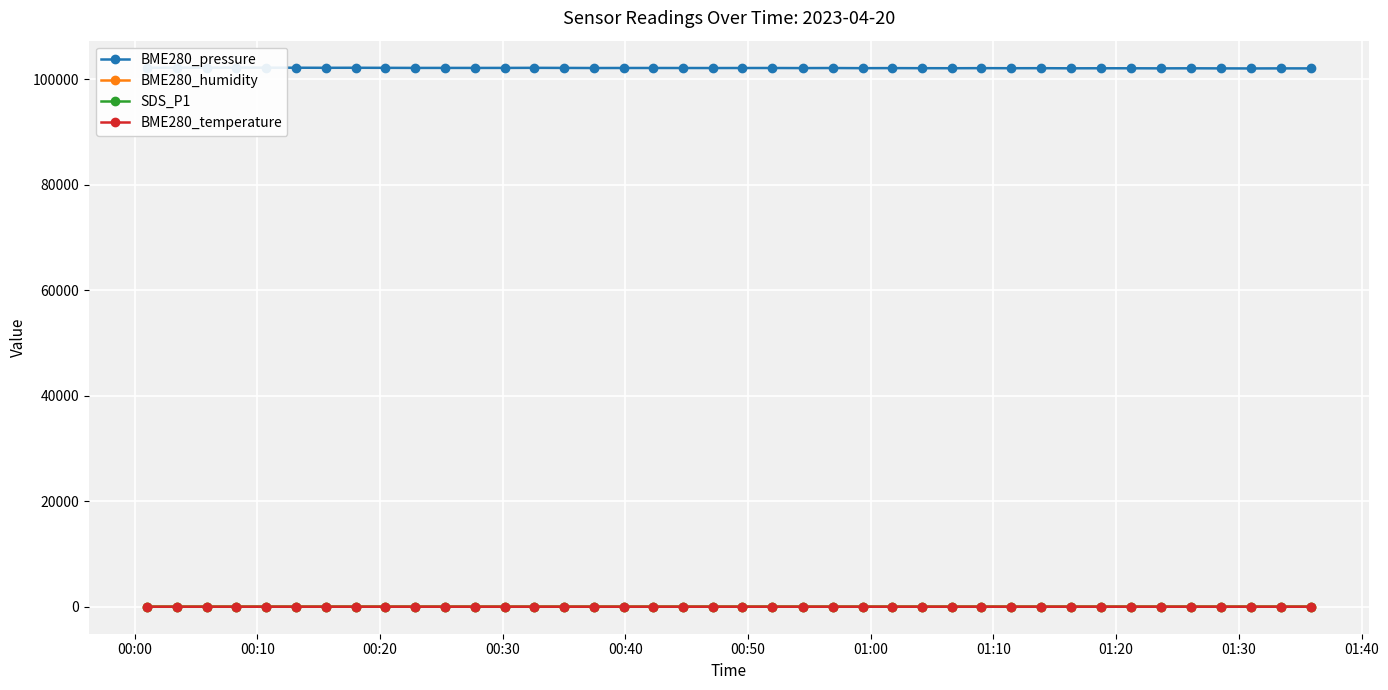

The BME280_pressure series shows 37721.4 at 20. True or false?

False